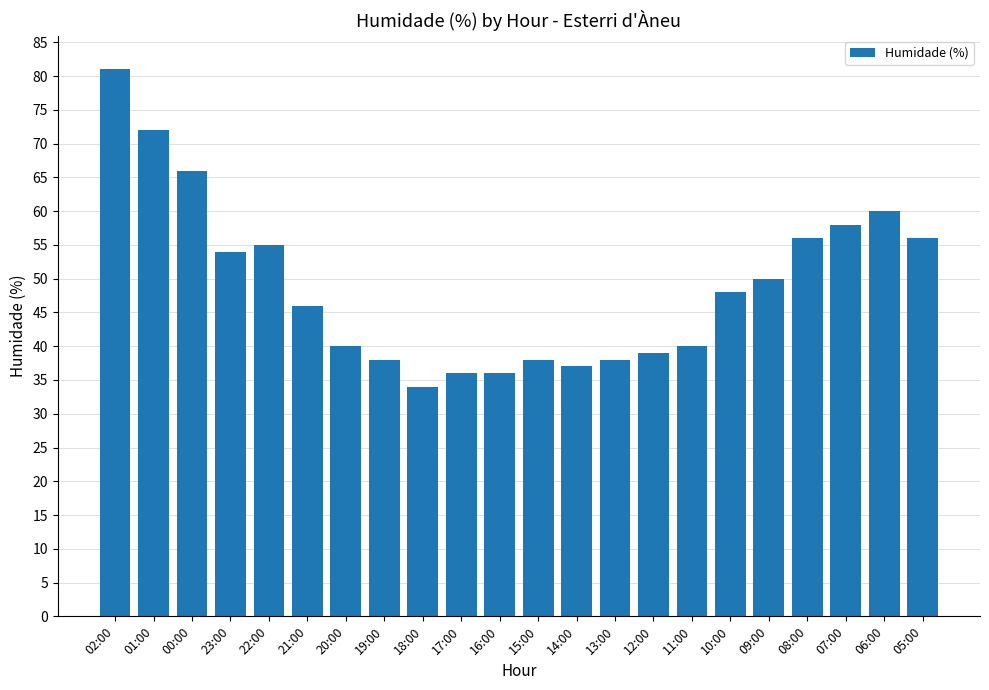

What is the sum of all values?

1078